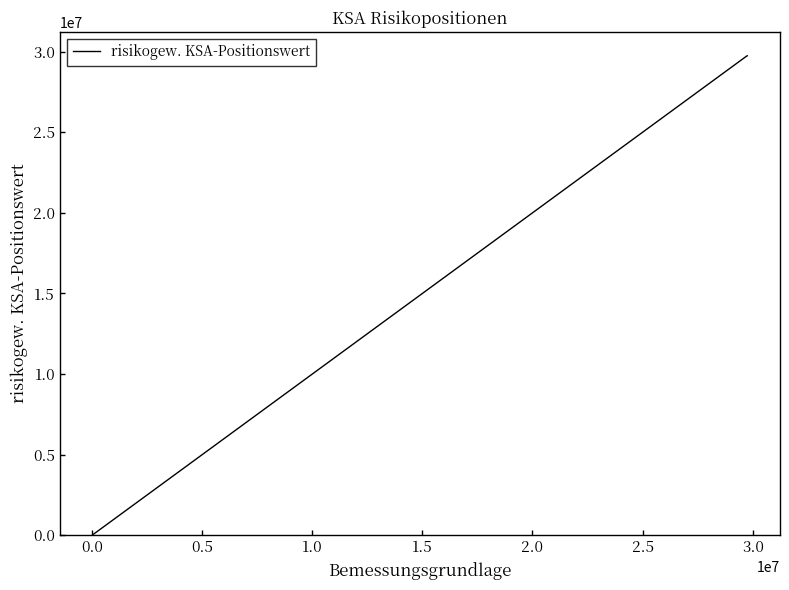

What is the sum of all values?

59482301.4